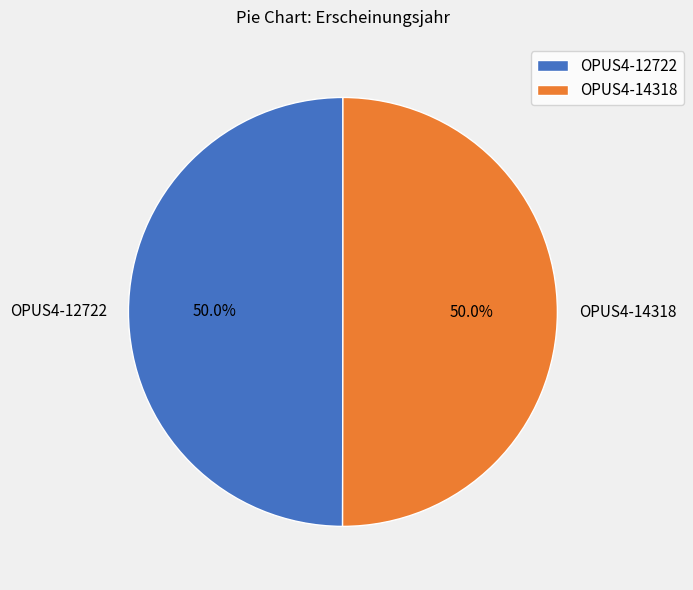

How many segments does this pie chart have?

2